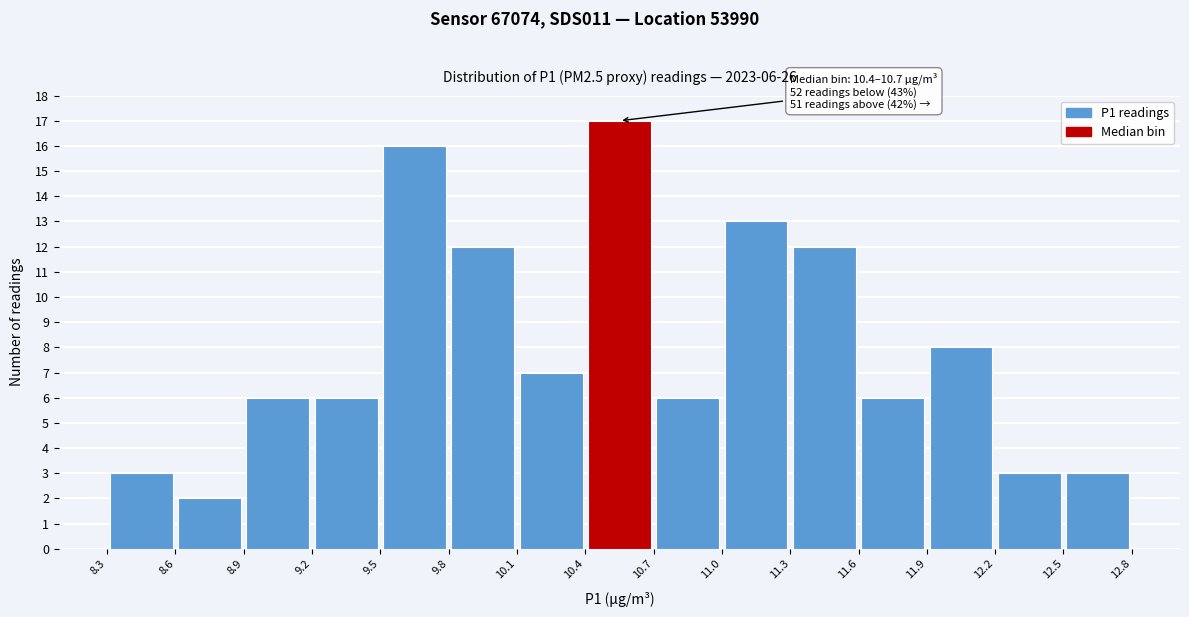

Which range on the x-axis has the tallest bar?

10.4 to 10.7